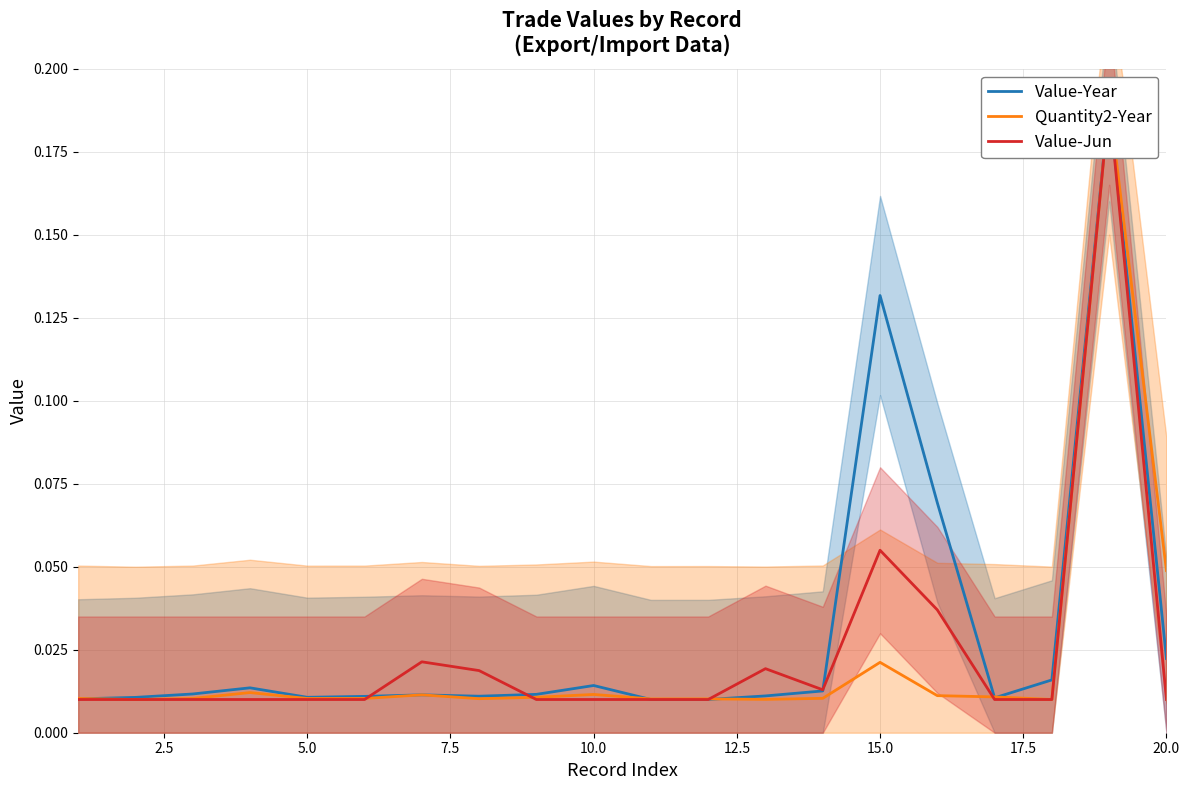

Rank the series by their maximum value, from highest to lowest.

Value-Year, Quantity2-Year, Value-Jun